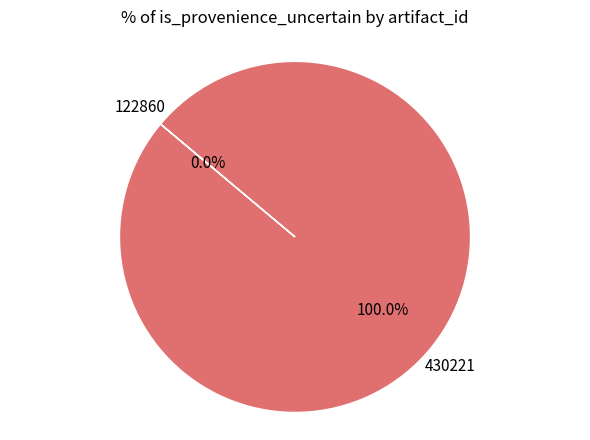

True or false: 122860 accounts for 1% of the total.

False